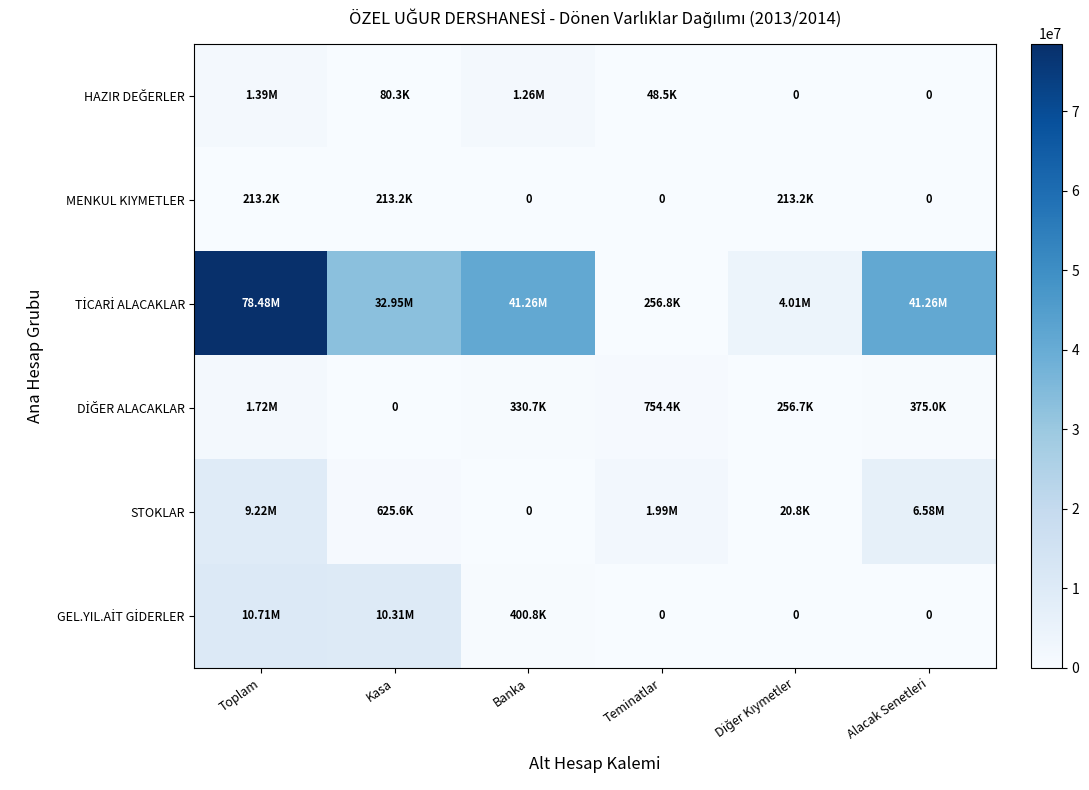

How many values in the GEL.YIL.AİT GİDERLER series are below 400818?

3